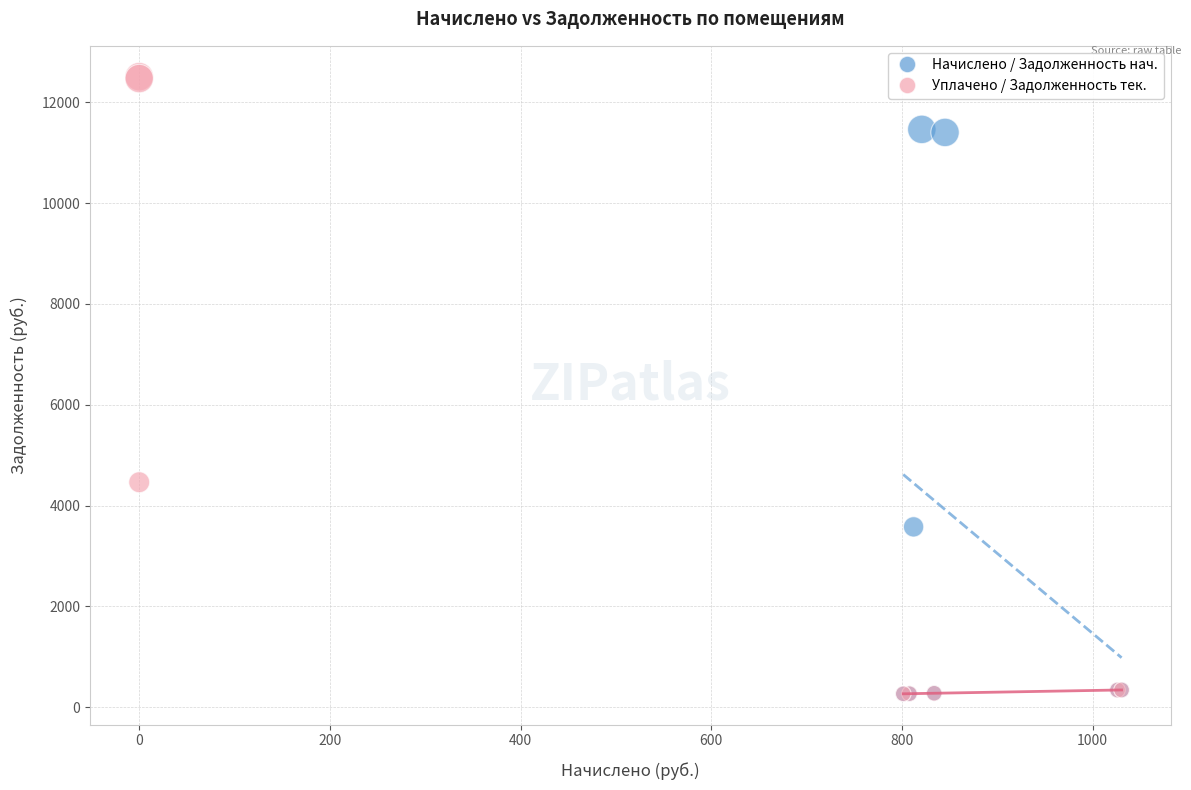

Which series has the widest spread of Y values?

Уплачено / Задолженность тек.